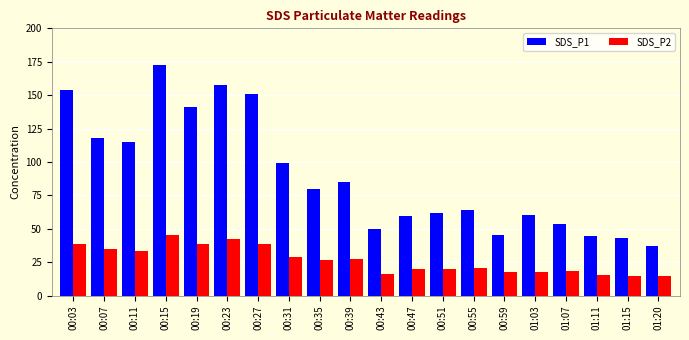

What is the difference between the SDS_P2 values at 01:20 and 00:55?

5.7